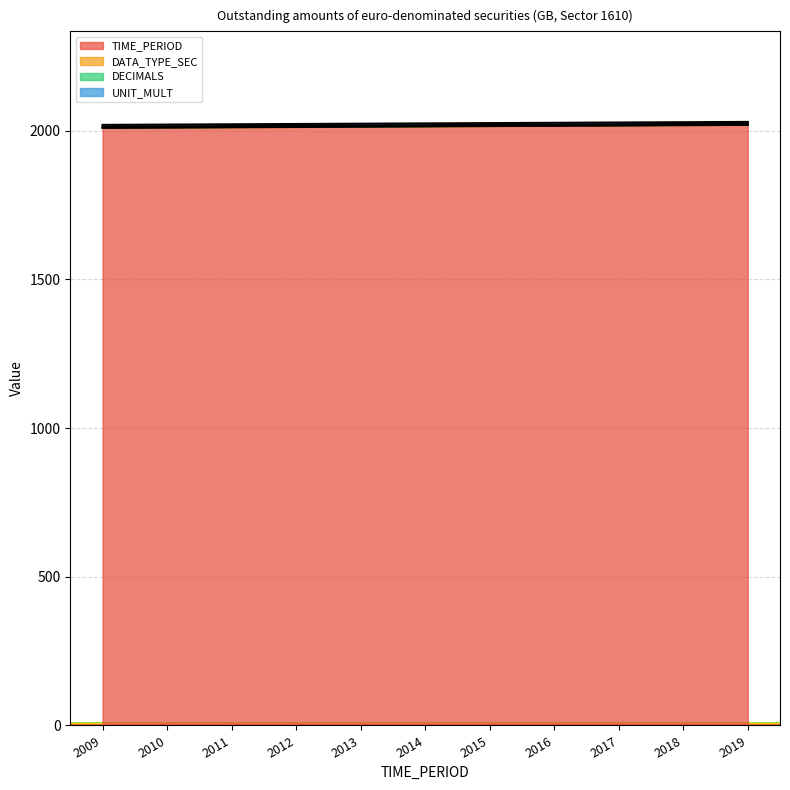

True or false: DATA_TYPE_SEC has more than 1 interior local peaks.

False